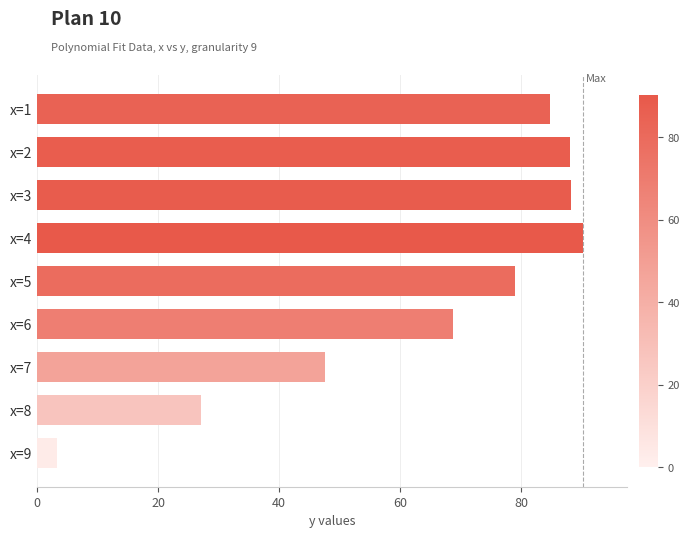

What is the sum of all values?

576.9